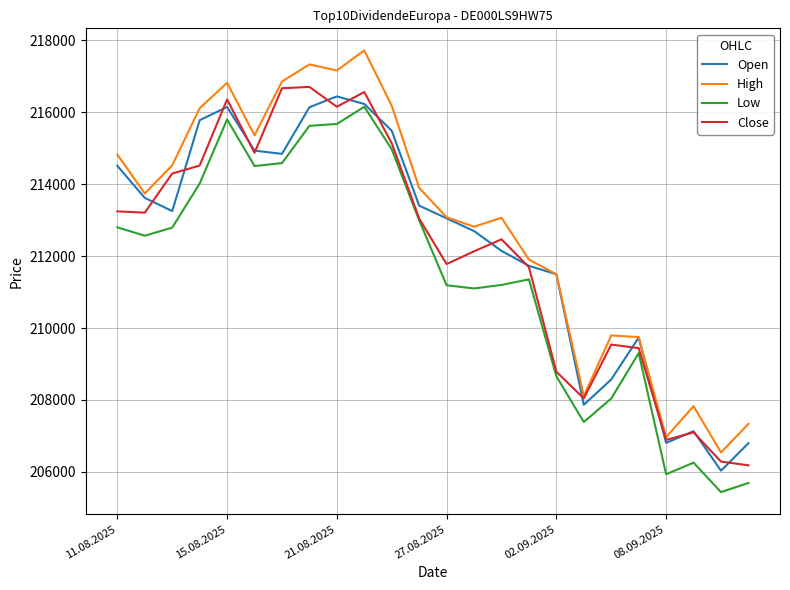

What is the highest value of the High series?

217717